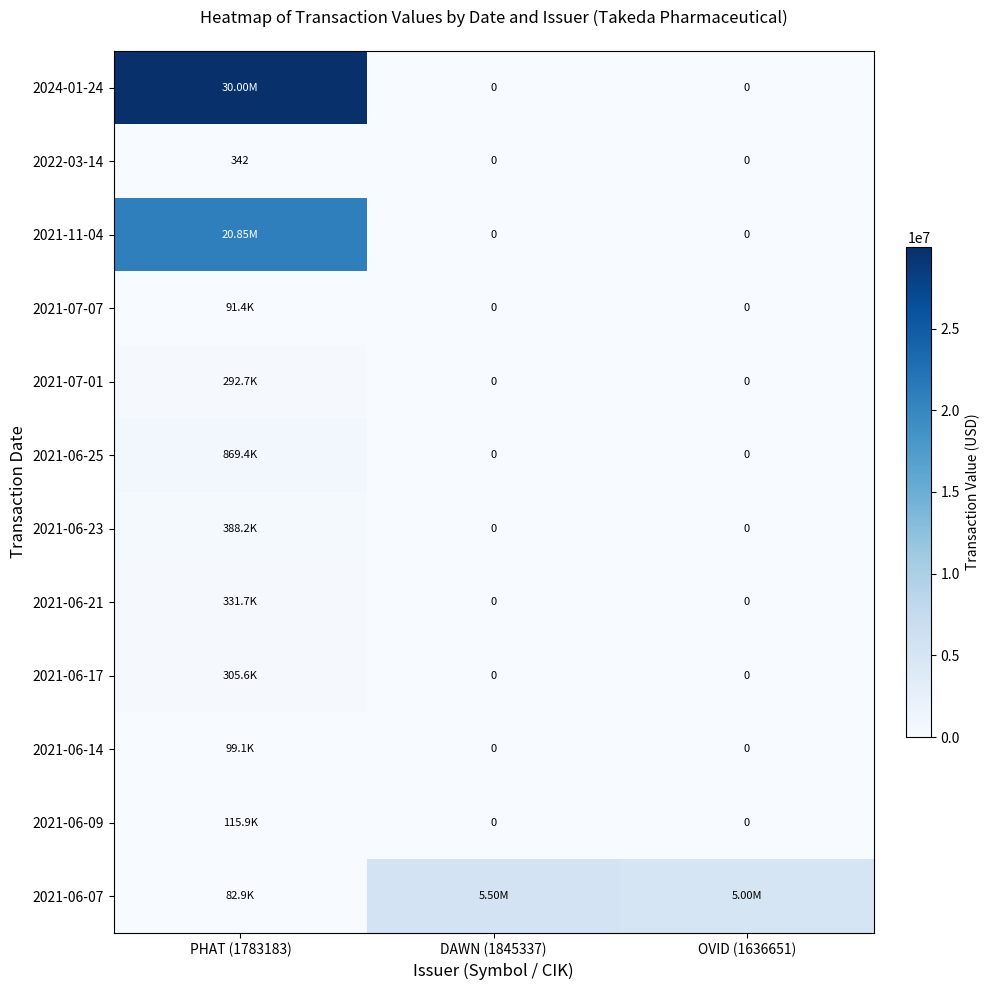

The value of 2021-06-17 at OVID (1636651) is 0. True or false?

True